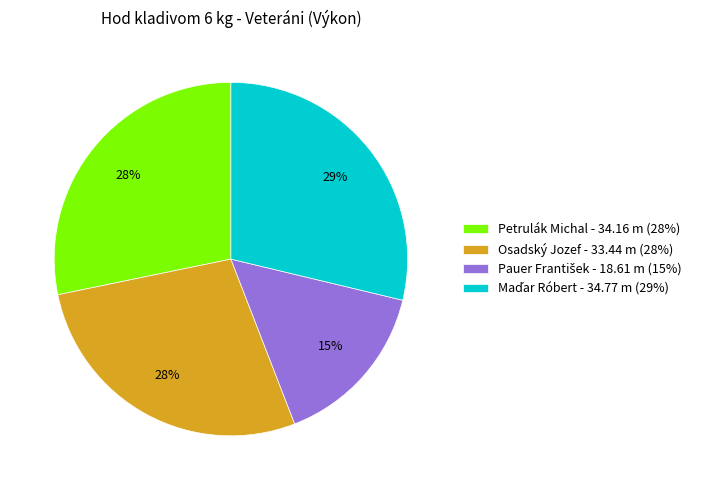

Does Osadský Jozef represent more than half of the total?

No